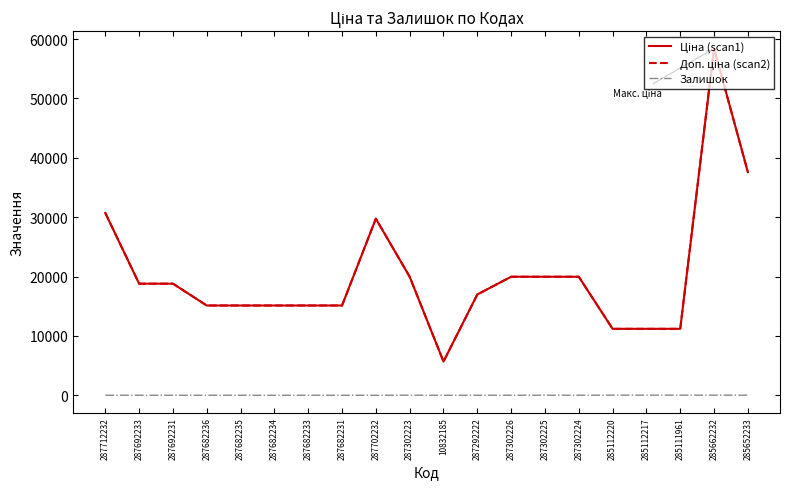

How many lines are shown in the chart?

3